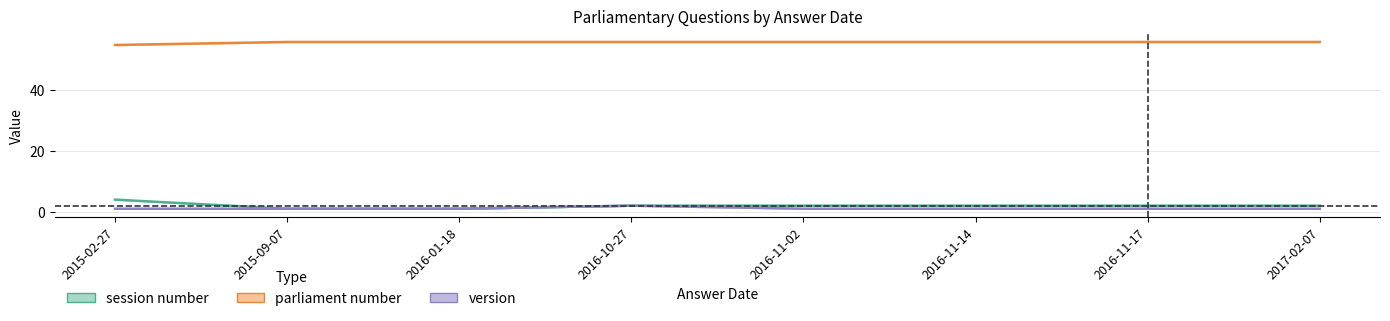

Rank the series at 2015-02-27 from lowest to highest value.

version, session number, parliament number